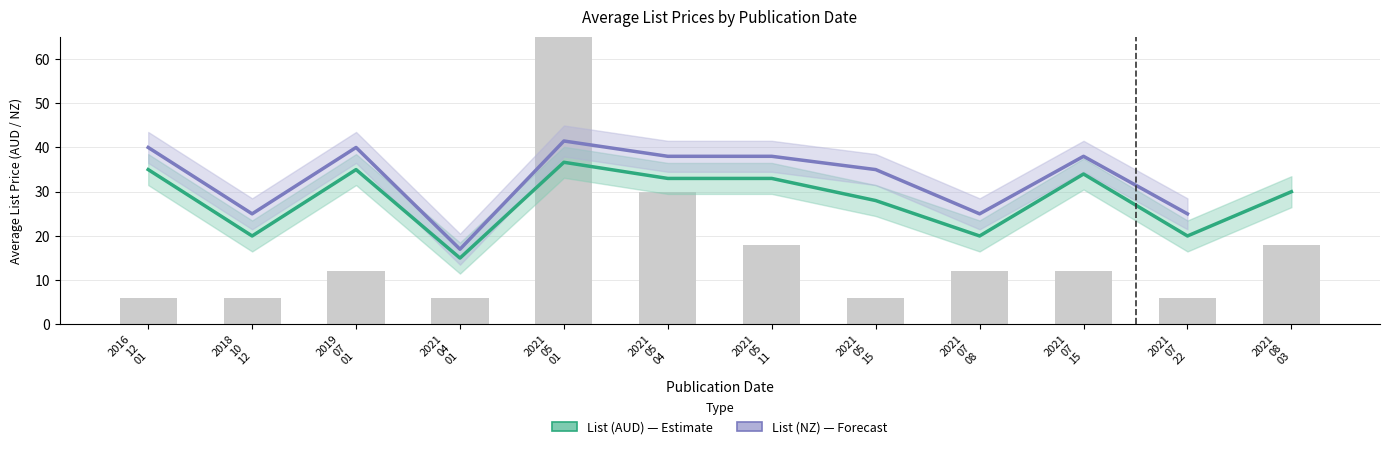

What value does the List (AUD) series have at 2021
07
08?

20.0